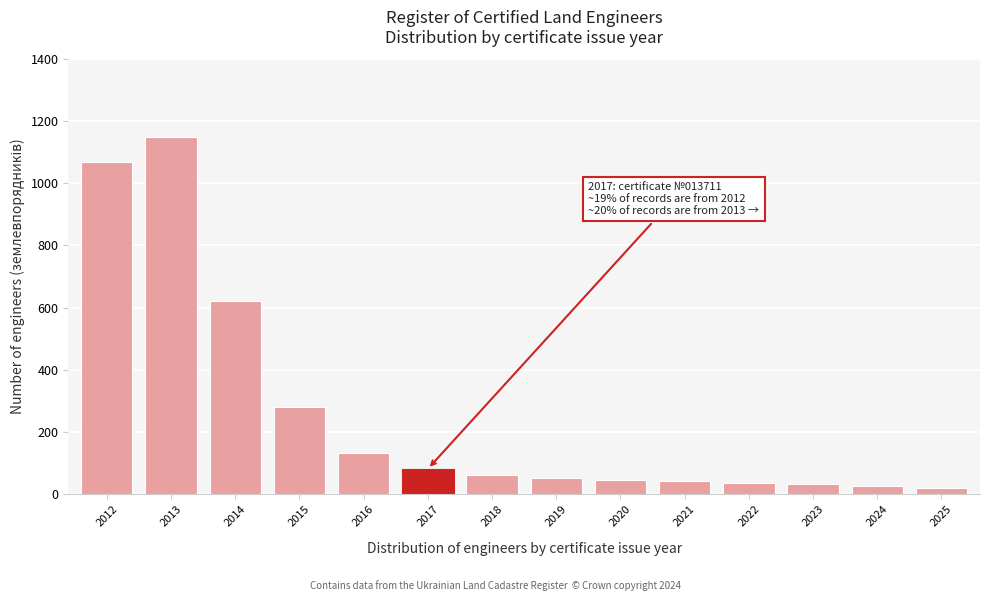

What is the value of the 2nd bar from the left?

1150